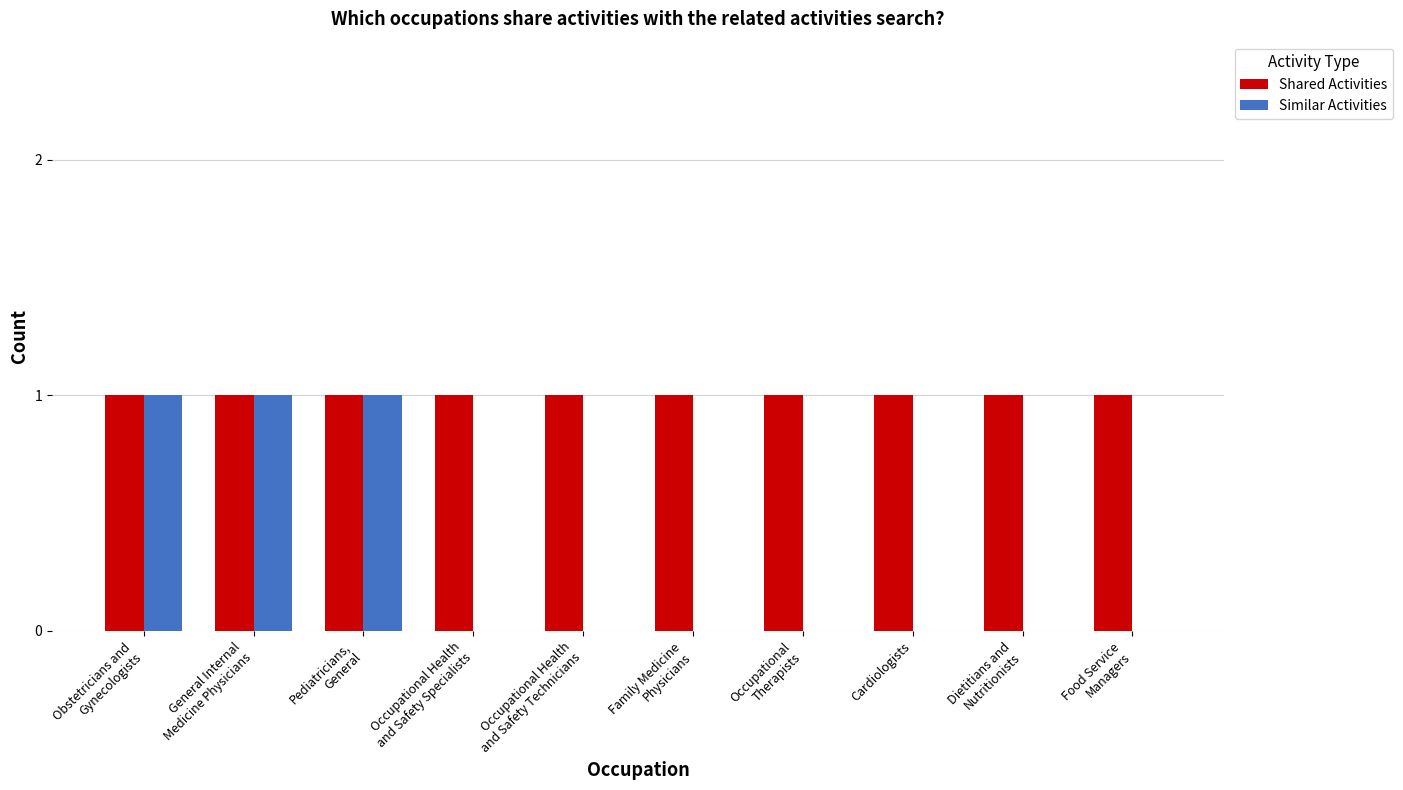

Which series has the largest total across all categories?

Shared Activities